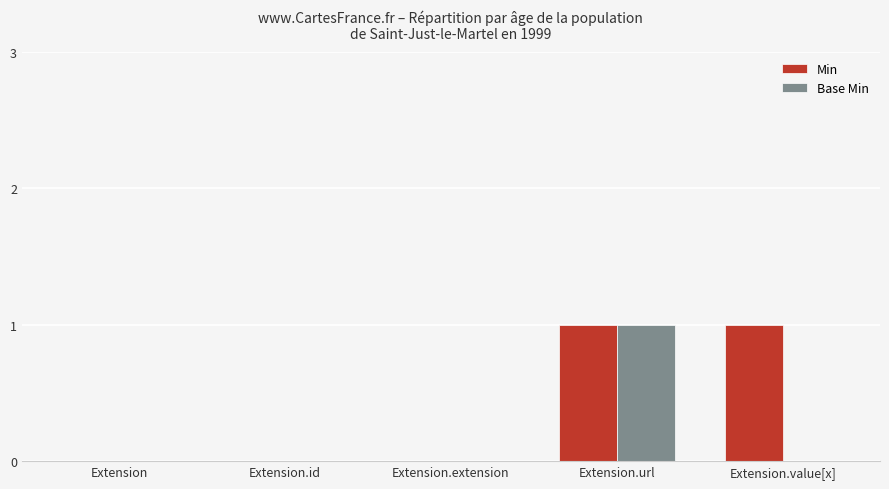

Which series changed the most between Extension.id and Extension.value[x]?

Min